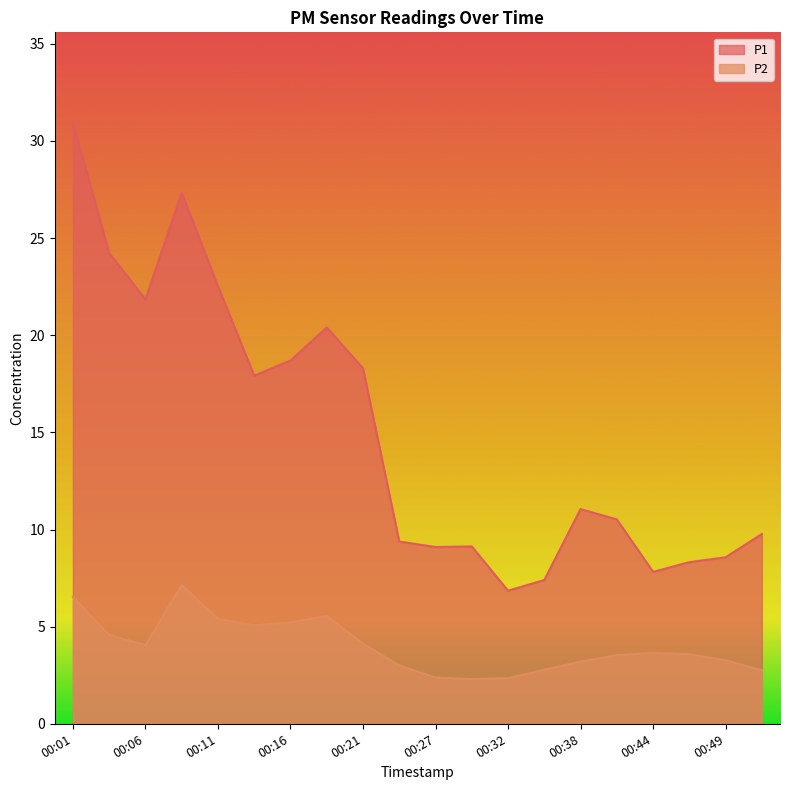

What is the smallest value displayed?

2.3